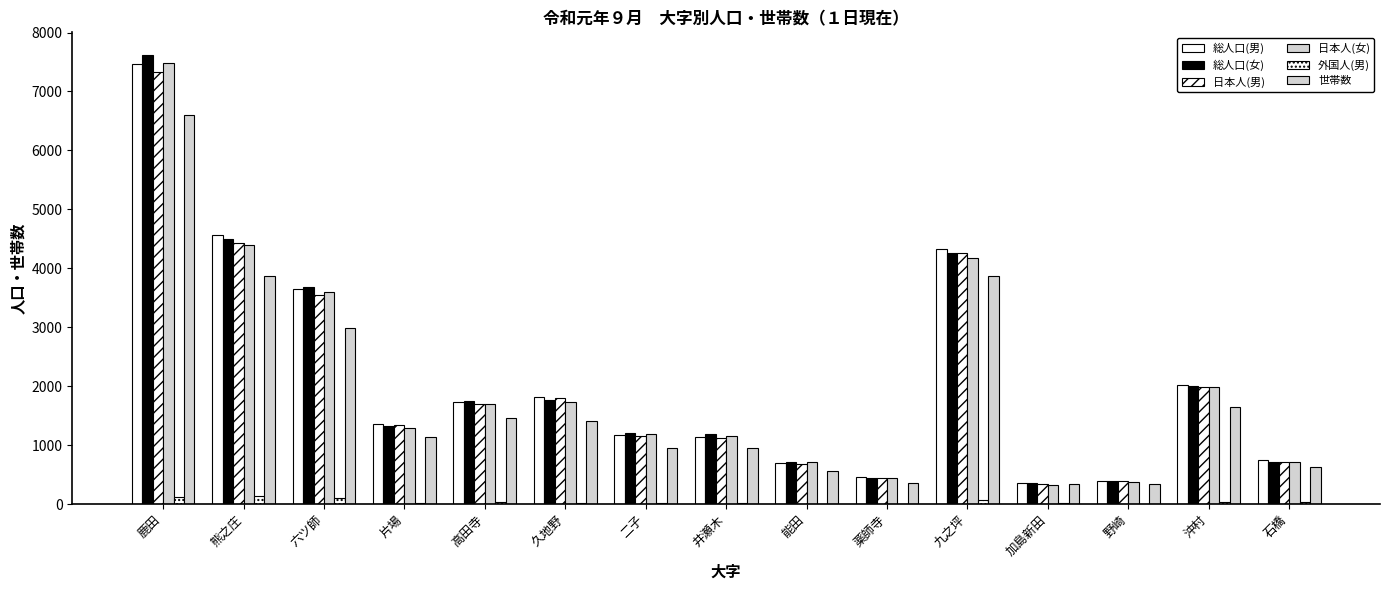

Reading right to left, transcribe all the data shown in this chart.

総人口(男): 石橋=741	沖村=2014	野崎=399	加島新田=359	九之坪=4326	薬師寺=460	能田=692	井瀬木=1143	二子=1178	久地野=1824	高田寺=1729	片場=1358	六ツ師=3651	熊之庄=4568	鹿田=7463
総人口(女): 石橋=716	沖村=2012	野崎=400	加島新田=352	九之坪=4263	薬師寺=447	能田=723	井瀬木=1184	二子=1204	久地野=1769	高田寺=1754	片場=1333	六ツ師=3690	熊之庄=4495	鹿田=7622
日本人(男): 石橋=711	沖村=1985	野崎=392	加島新田=344	九之坪=4263	薬師寺=452	能田=681	井瀬木=1121	二子=1152	久地野=1800	高田寺=1692	片場=1335	六ツ師=3542	熊之庄=4436	鹿田=7334
日本人(女): 石橋=707	沖村=1980	野崎=384	加島新田=333	九之坪=4181	薬師寺=443	能田=713	井瀬木=1153	二子=1186	久地野=1734	高田寺=1701	片場=1292	六ツ師=3597	熊之庄=4391	鹿田=7481
外国人(男): 石橋=30	沖村=29	野崎=7	加島新田=15	九之坪=63	薬師寺=8	能田=11	井瀬木=22	二子=26	久地野=24	高田寺=37	片場=23	六ツ師=109	熊之庄=132	鹿田=129
世帯数: 石橋=638	沖村=1646	野崎=346	加島新田=343	九之坪=3871	薬師寺=354	能田=564	井瀬木=951	二子=958	久地野=1407	高田寺=1454	片場=1133	六ツ師=2994	熊之庄=3871	鹿田=6598